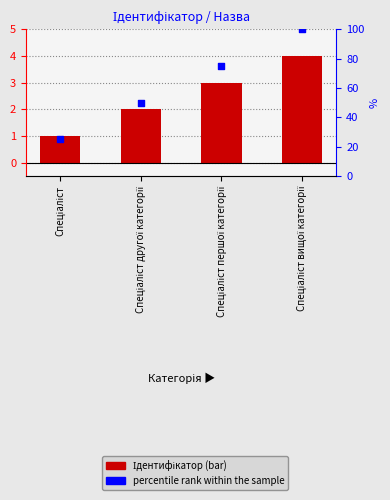

At which category is the sum across all series the highest?

Спеціаліст вищої категорії